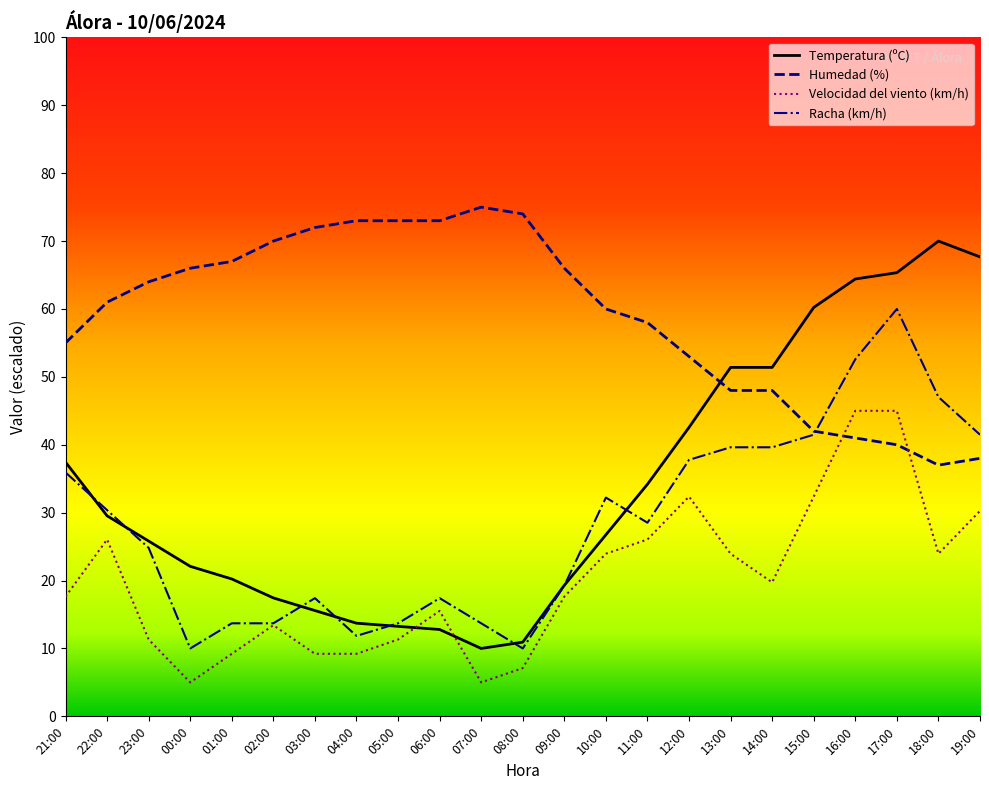

How many lines are shown in the chart?

4